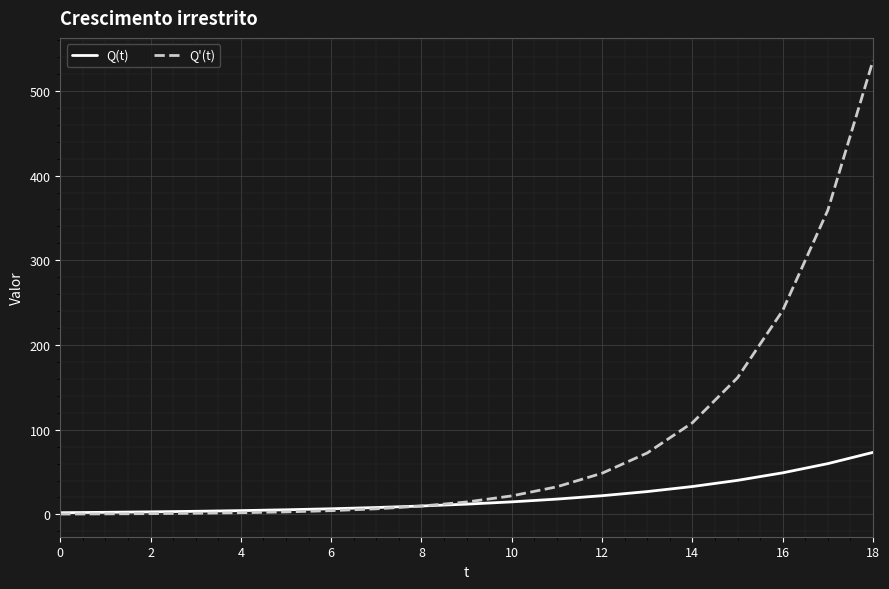

What are all the series names shown in the legend?

Q(t), Q'(t)